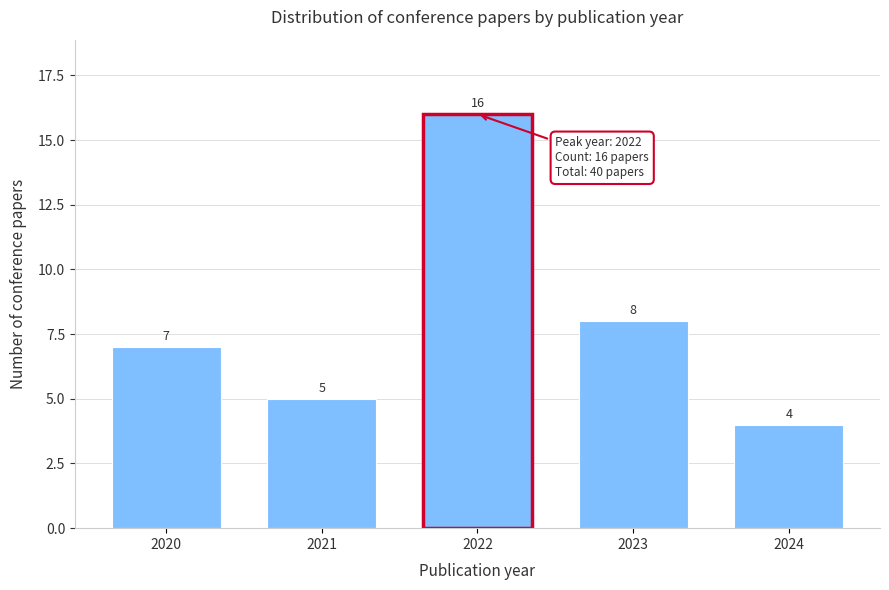

Reading right to left, list all the values displayed in this chart.

4	8	16	5	7